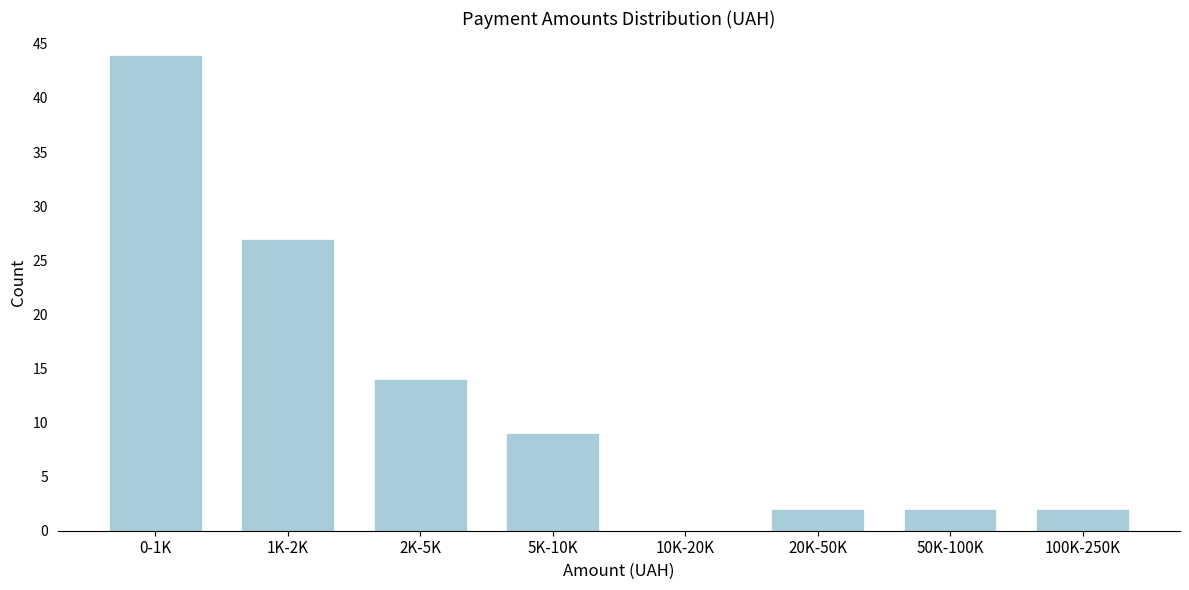

Reading right to left, transcribe all the data shown in this chart.

100K-250K=2	50K-100K=2	20K-50K=2	10K-20K=0	5K-10K=9	2K-5K=14	1K-2K=27	0-1K=44